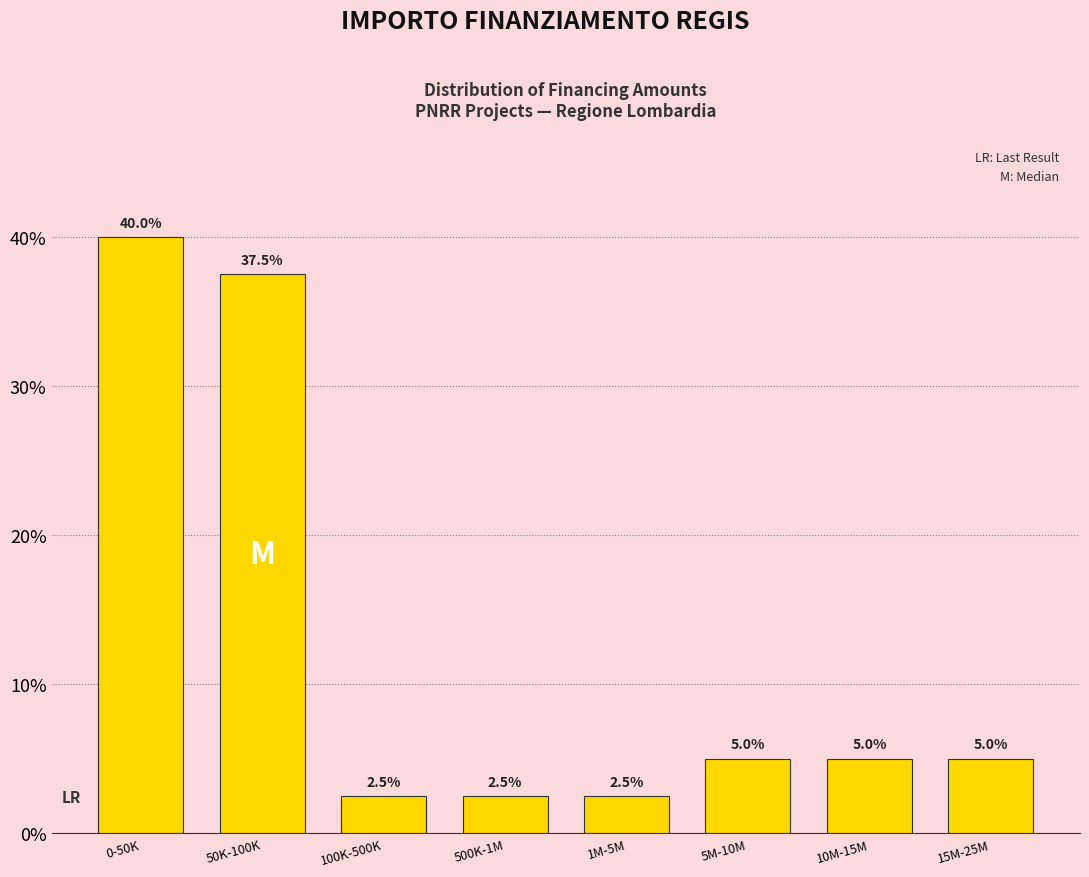

Reading left to right, transcribe all the data shown in this chart.

40.0	37.5	2.5	2.5	2.5	5.0	5.0	5.0